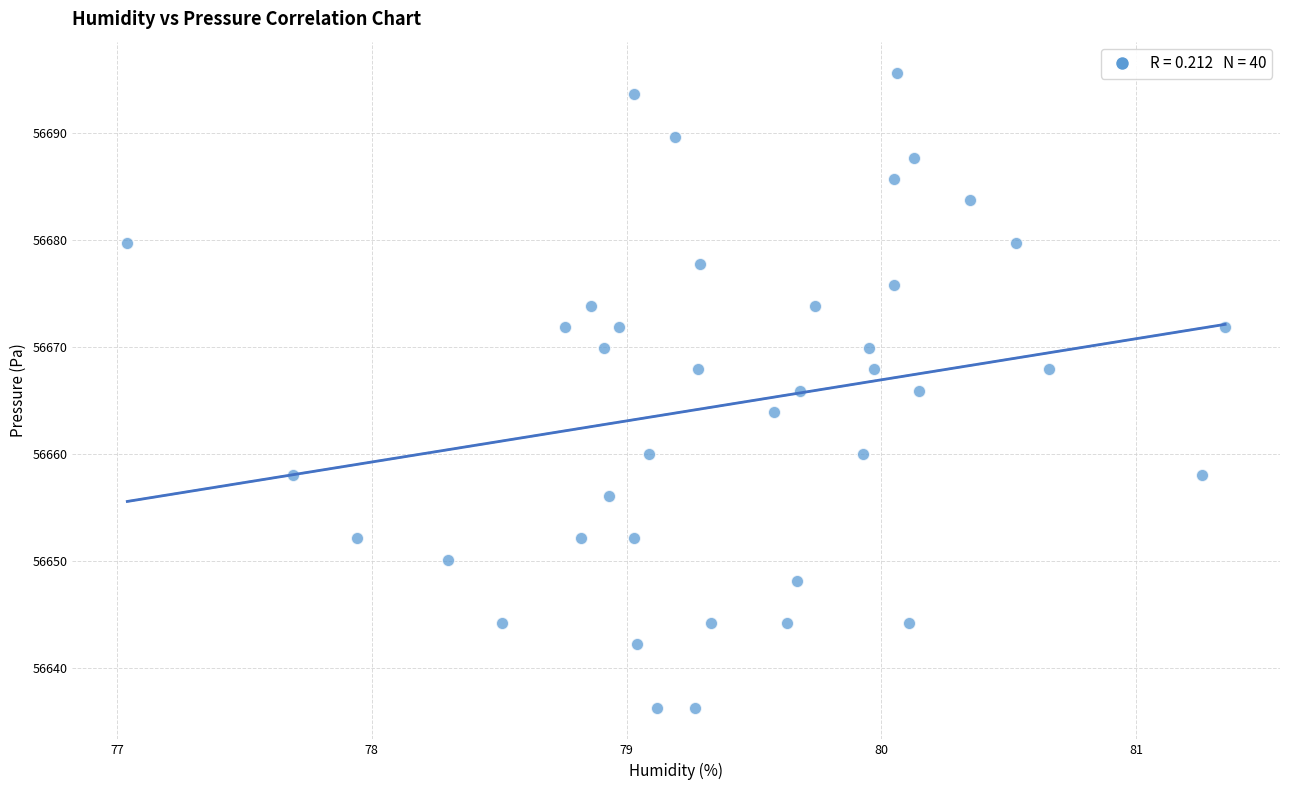

What is the range of Y values (max minus min)?

59.3